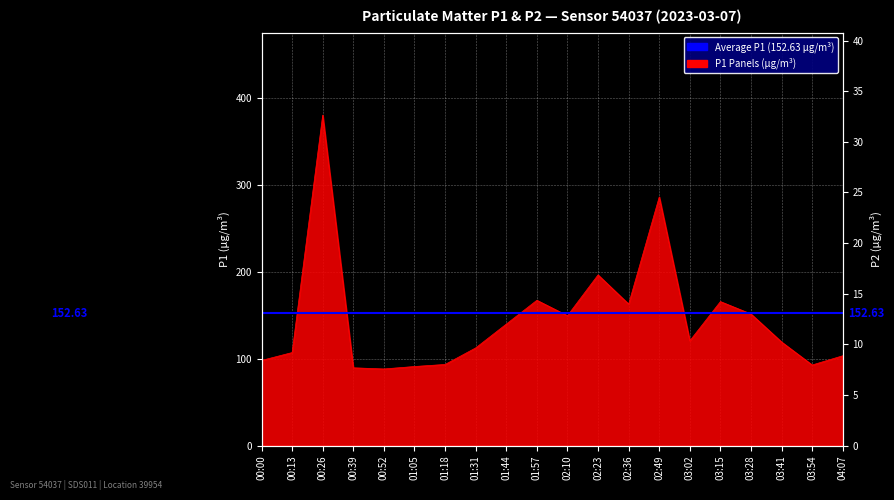

Rank the categories by value from highest to lowest.

00:26, 02:49, 02:23, 01:57, 03:15, 02:36, 03:28, 02:10, 01:44, 03:02, 03:41, 01:31, 00:13, 04:07, 00:00, 01:18, 03:54, 01:05, 00:39, 00:52